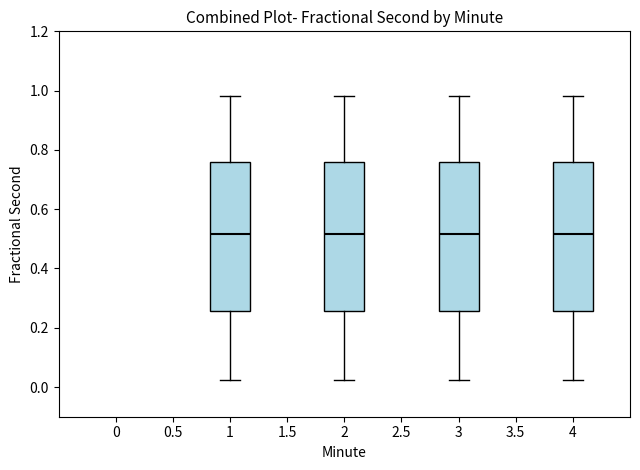

Reading left to right, transcribe this box plot: for each box, give where its median line is, the range the box spans, and where its two whiskers end, as read against the y-axis. The values are not printed on the chart, so give them approximately, as read against the axis.

1: median 0.52, box 0.26 to 0.76, whiskers 0.02 to 0.98
2: median 0.52, box 0.26 to 0.76, whiskers 0.02 to 0.98
3: median 0.52, box 0.26 to 0.76, whiskers 0.02 to 0.98
4: median 0.52, box 0.26 to 0.76, whiskers 0.02 to 0.98